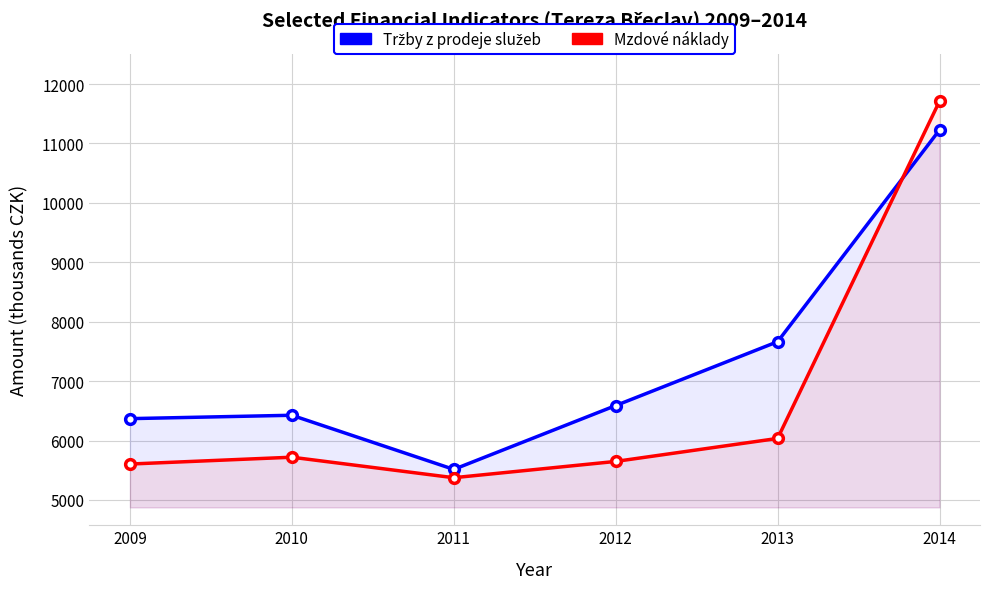

After their last crossing, which series has the higher values: Mzdové náklady or Tržby z prodeje služeb?

Mzdové náklady